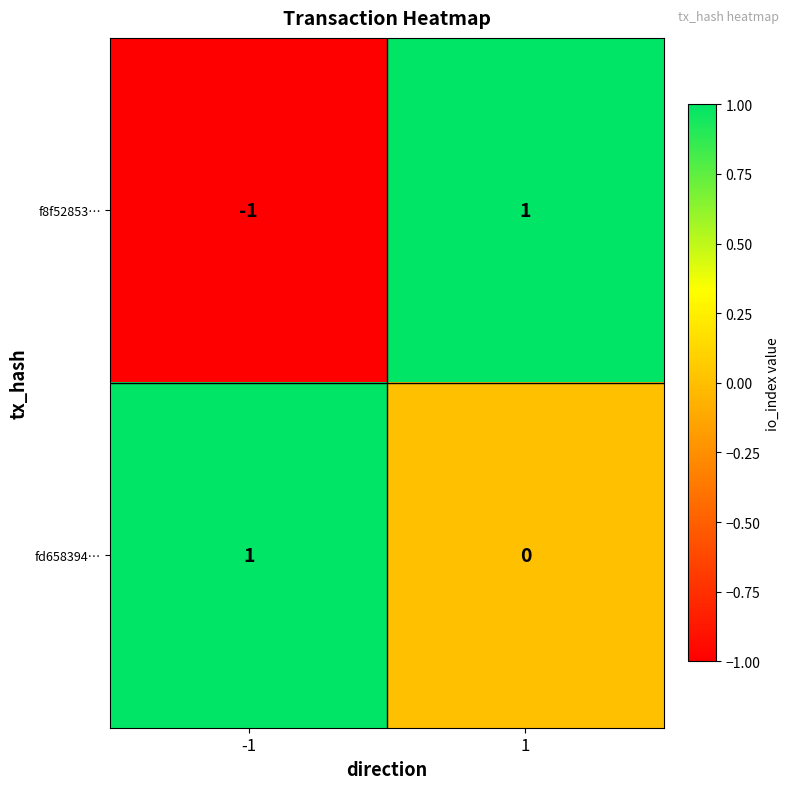

Reading left to right, list all the values displayed in this chart.

f8f52853…: -1	1
fd658394…: 1	0